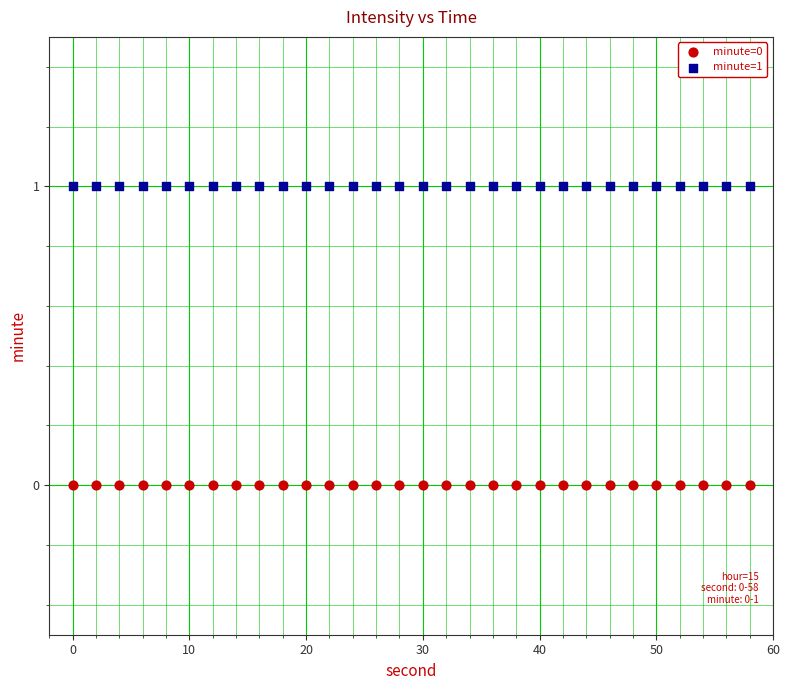

Which series reaches the minimum Y coordinate?

minute=0